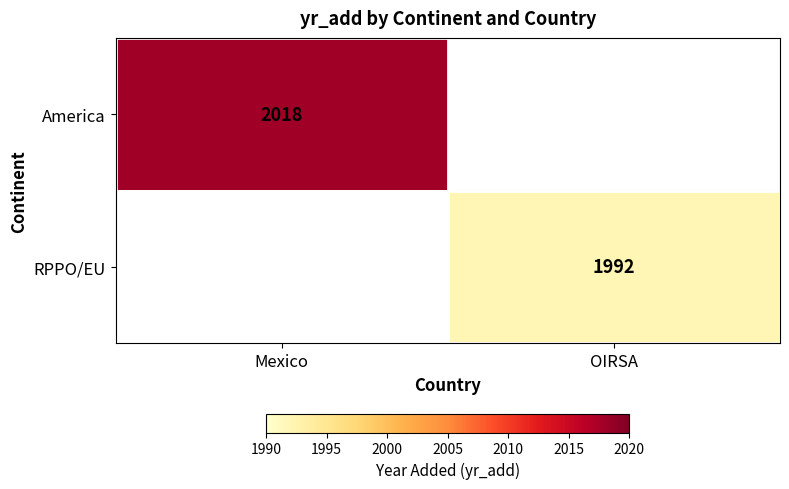

Is it true that RPPO/EU equals 2617 at OIRSA?

False